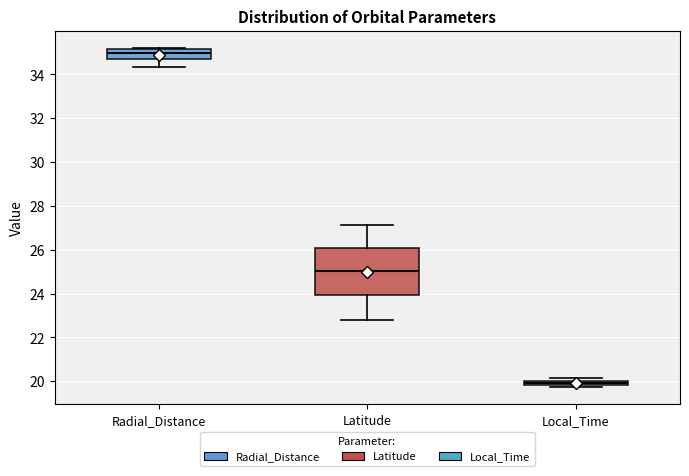

Where does the lower whisker of the box for Radial_Distance end on the y-axis? The values are not printed on the chart, so give them approximately, as read against the axis.

34.4